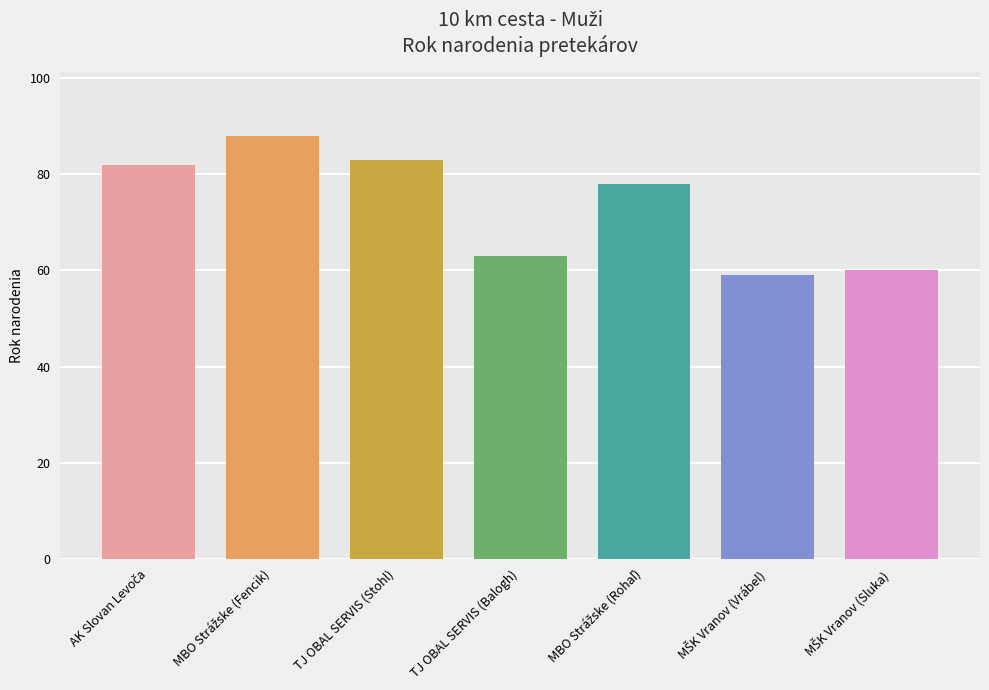

True or false: the data shows 63 at TJ OBAL SERVIS (Balogh).

True